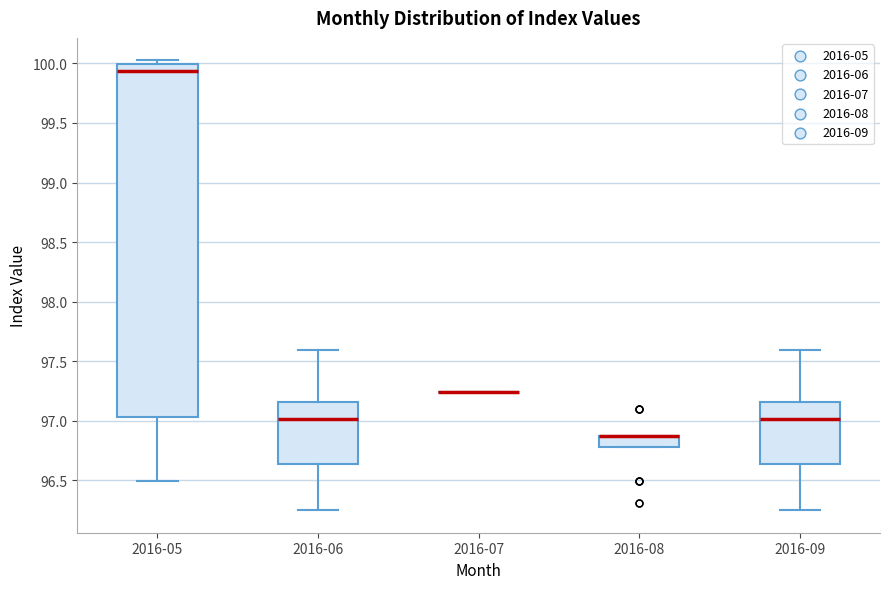

Where is the lower edge of the box for 2016-09 on the y-axis? The values are not printed on the chart, so give them approximately, as read against the axis.

96.65